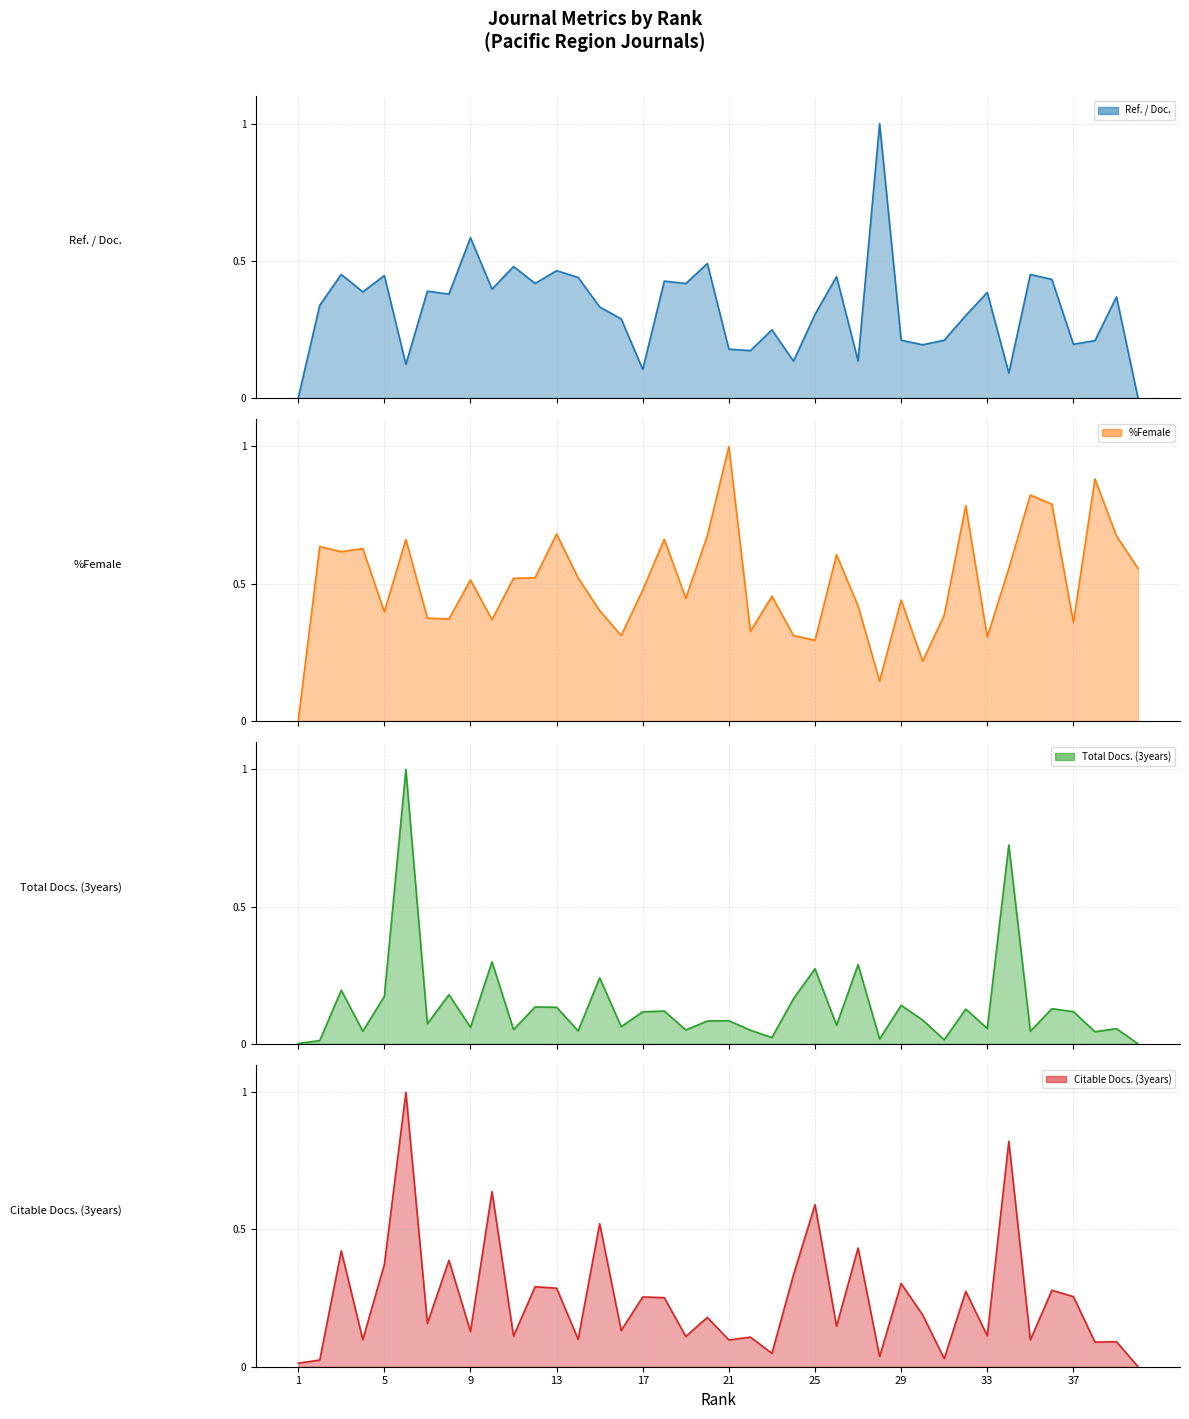

Which series has the largest total across all categories?

%Female